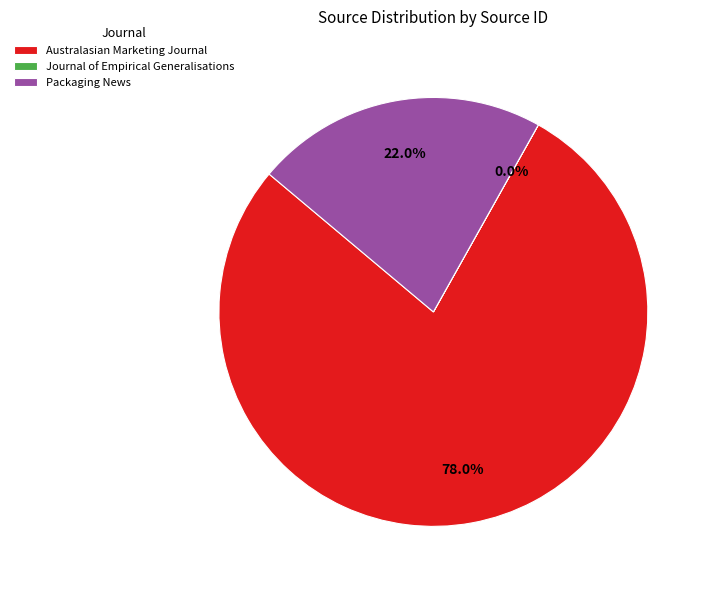

To the nearest percent, what is the difference between the largest and smallest slice percentages?

78%